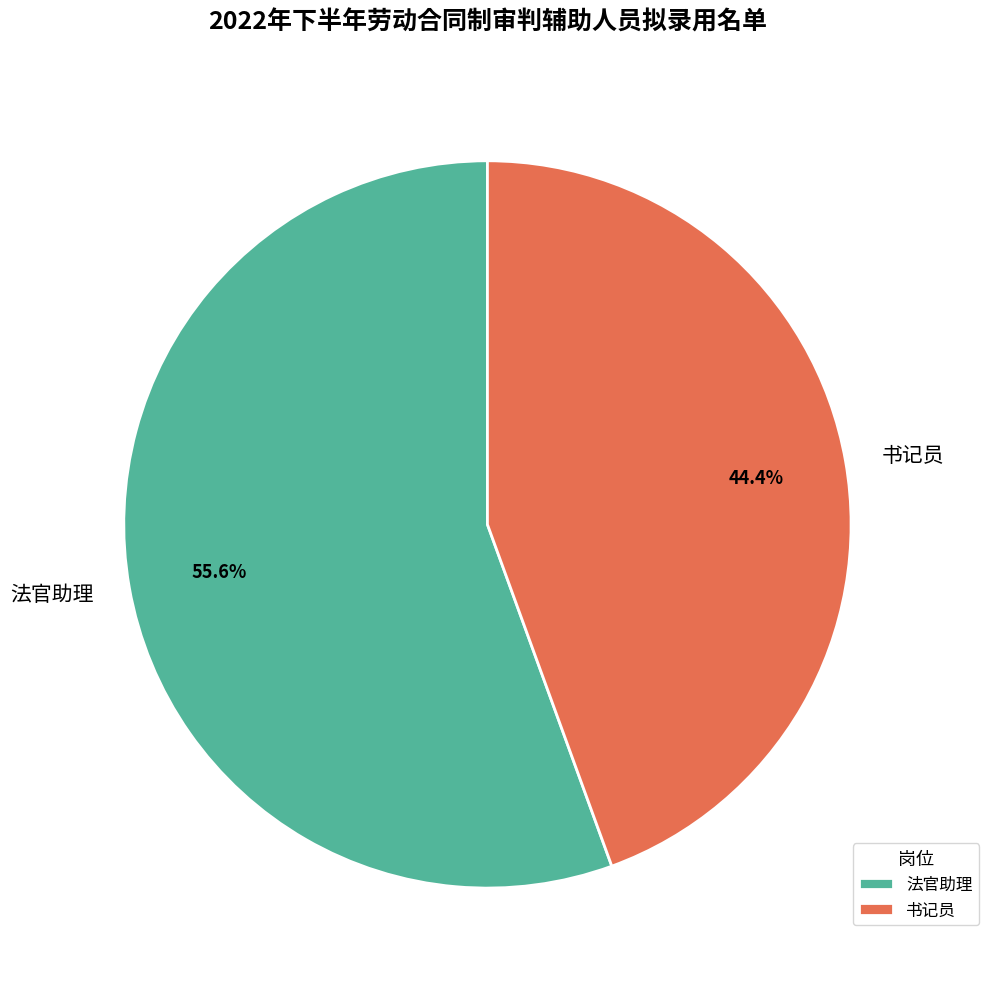

How many slices are in this pie chart?

2